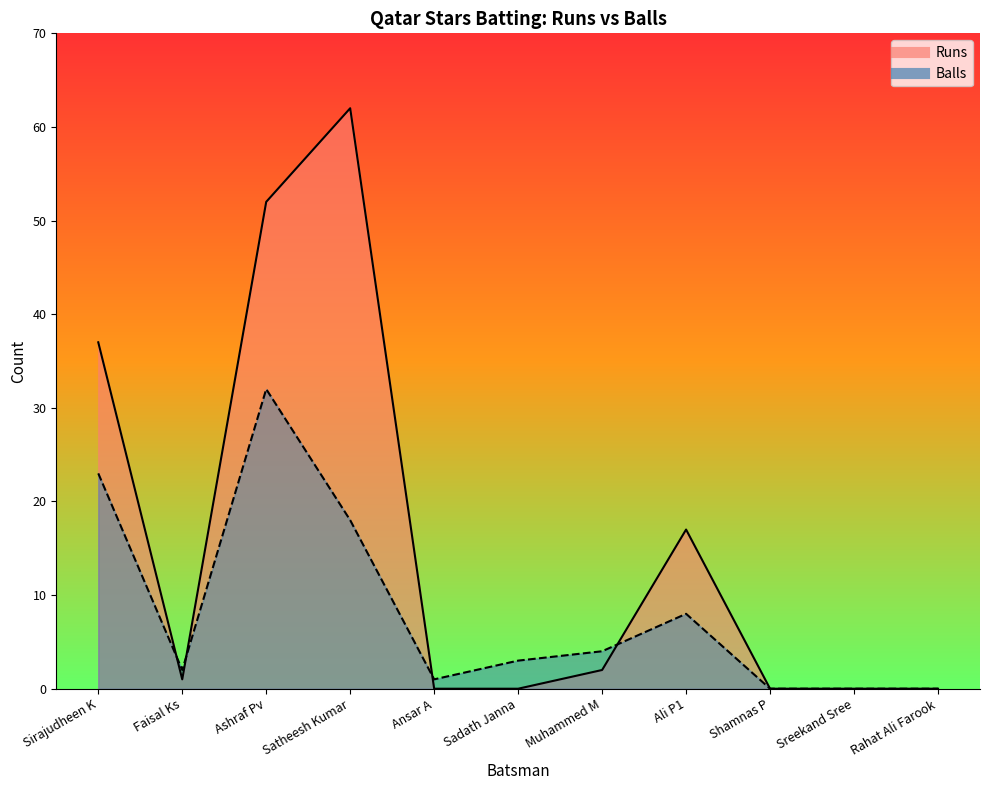

At which category is the sum across all series the highest?

Ashraf Pv